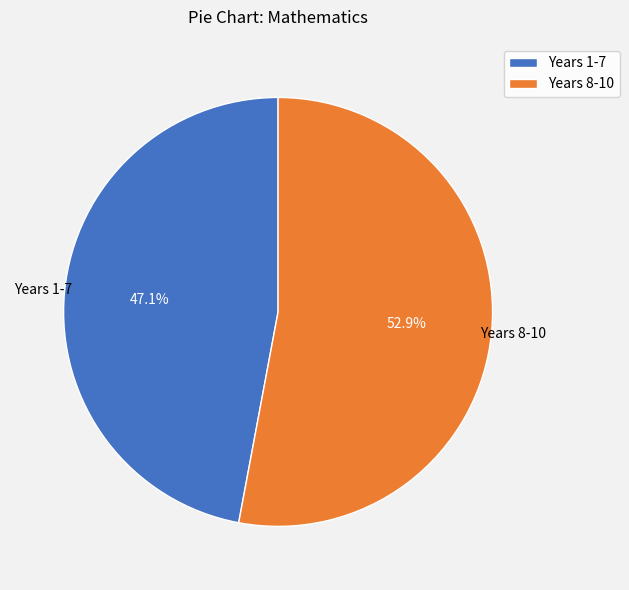

To the nearest percent, what portion does Years 8-10 represent?

53%